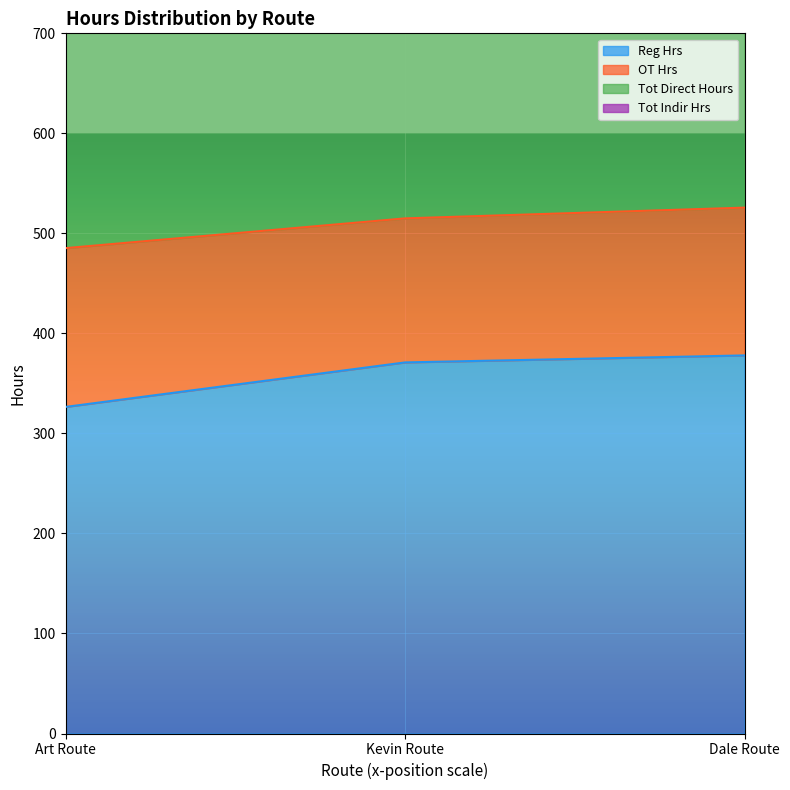

The Reg Hrs series shows 326.5 at Art Route. True or false?

True